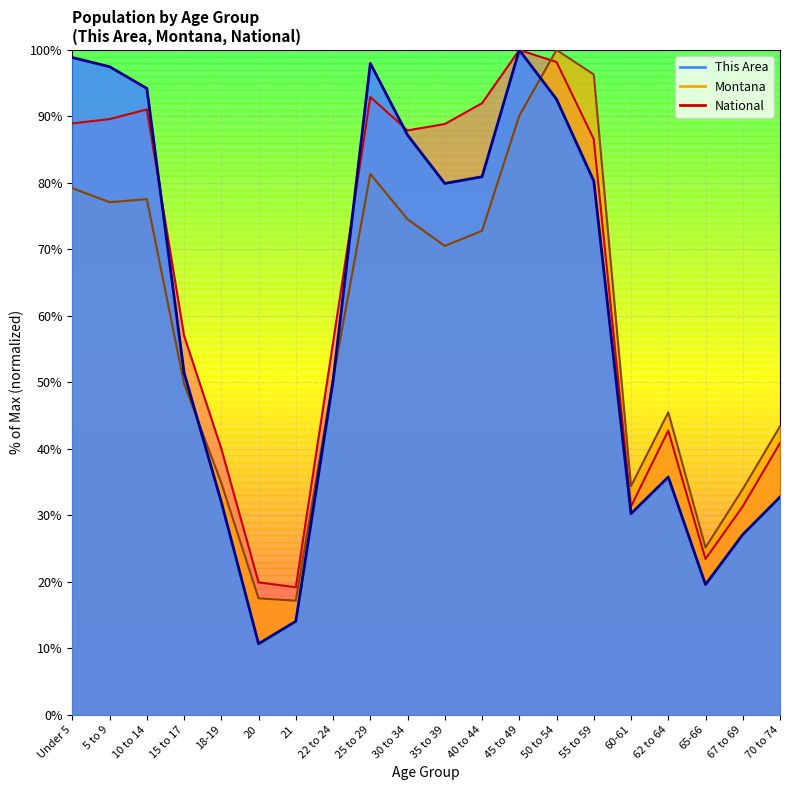

Is the value of Montana at 70 to 74 greater than the value of This Area at 65-66?

Yes